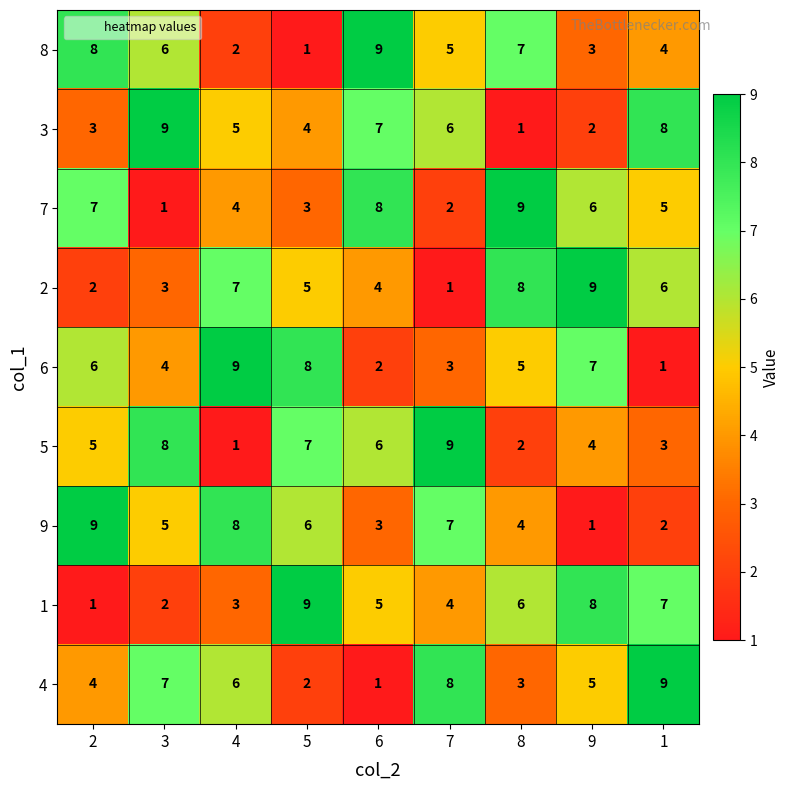

Rank the categories by 7 value from lowest to highest.

3, 7, 5, 4, 1, 9, 2, 6, 8